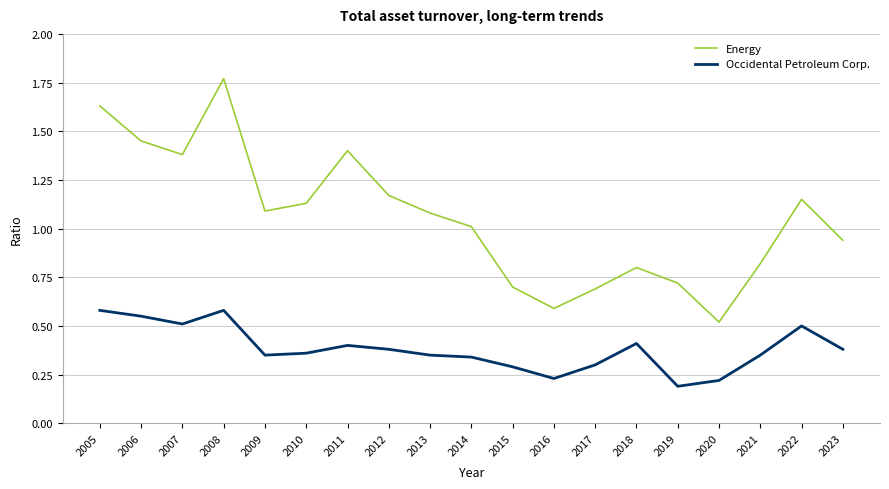

Is the value of Energy at 2013 greater than the value of Occidental Petroleum Corp. at 2012?

Yes